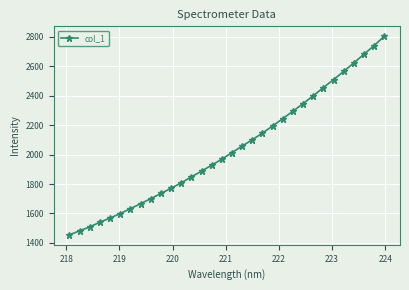

What is the difference between the maximum and minimum values?

1349.9